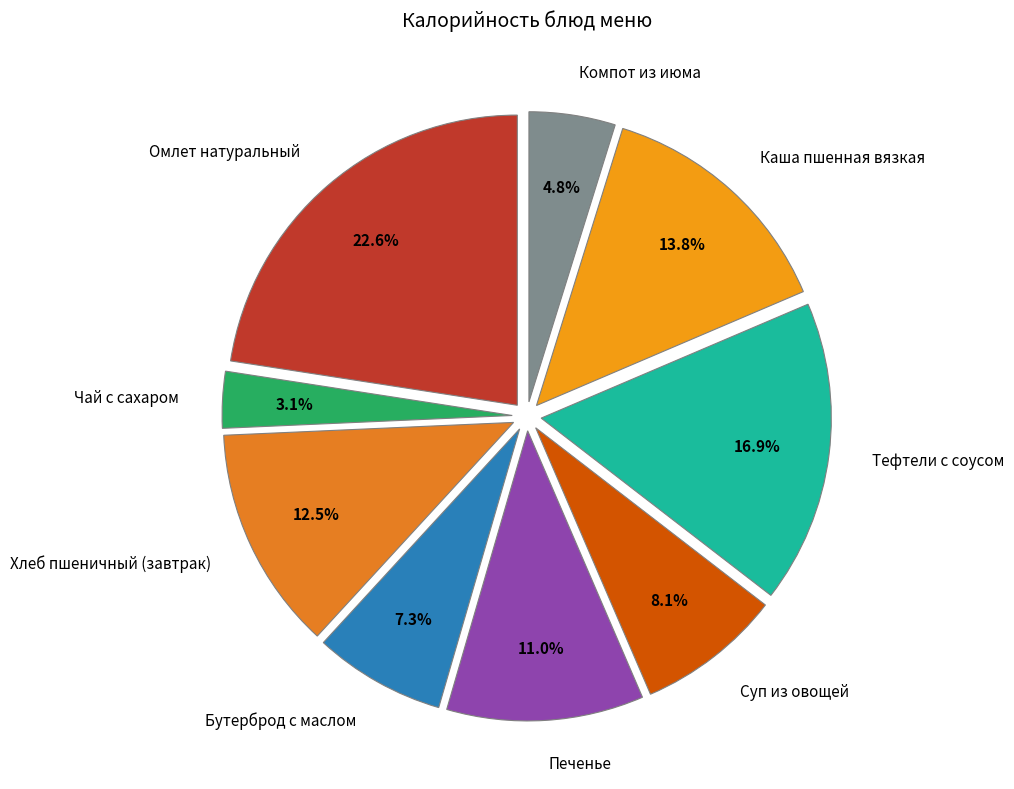

Which has a higher value, Омлет натуральный or Тефтели с соусом?

Омлет натуральный